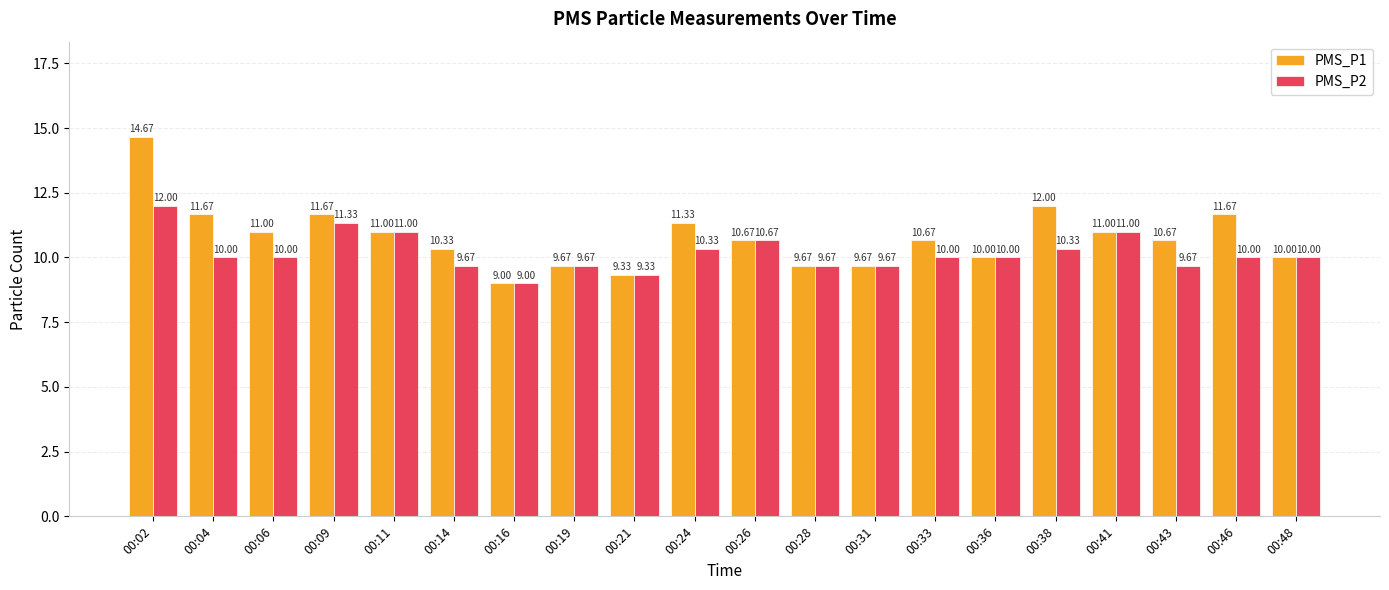

Reading left to right, what are all the values shown in this chart?

PMS_P1: 14.7	11.7	11.0	11.7	11.0	10.3	9.0	9.7	9.3	11.3	10.7	9.7	9.7	10.7	10.0	12.0	11.0	10.7	11.7	10.0
PMS_P2: 12.0	10.0	10.0	11.3	11.0	9.7	9.0	9.7	9.3	10.3	10.7	9.7	9.7	10.0	10.0	10.3	11.0	9.7	10.0	10.0